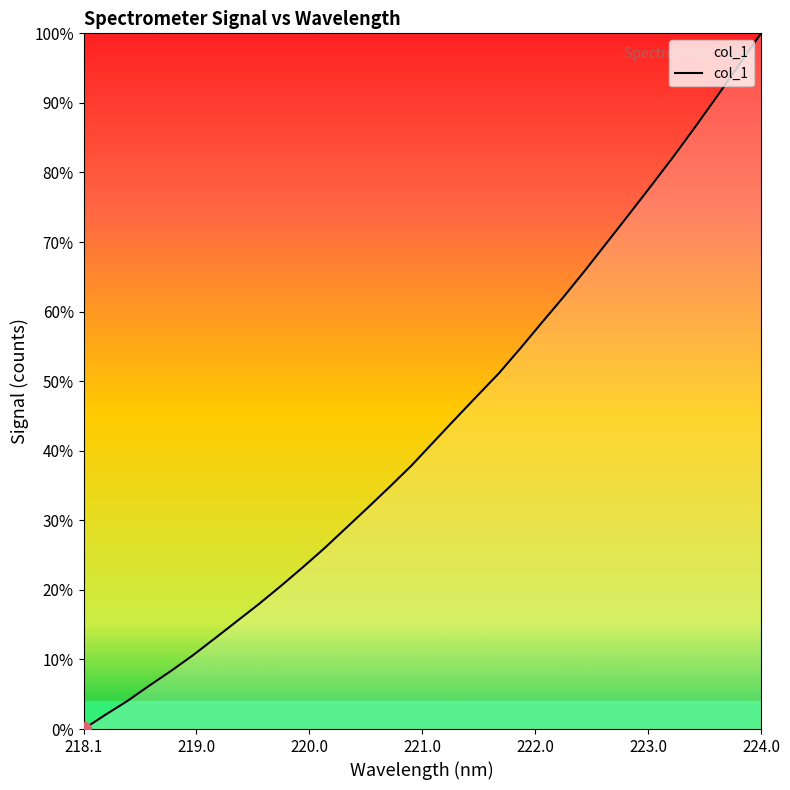

How many values exceed 41?

16